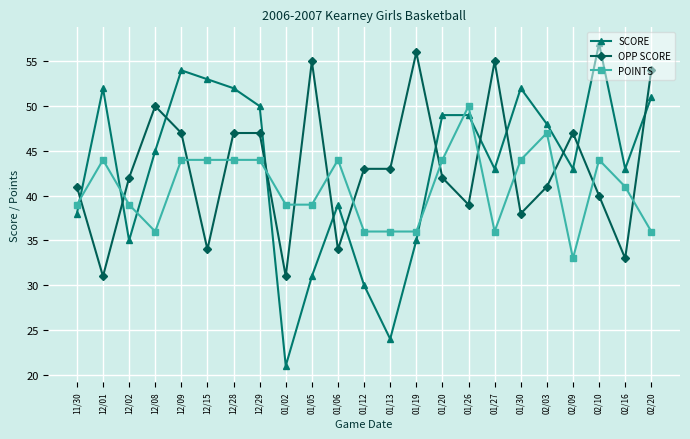

Which series changed the most between 12/09 and 12/15?

OPP SCORE